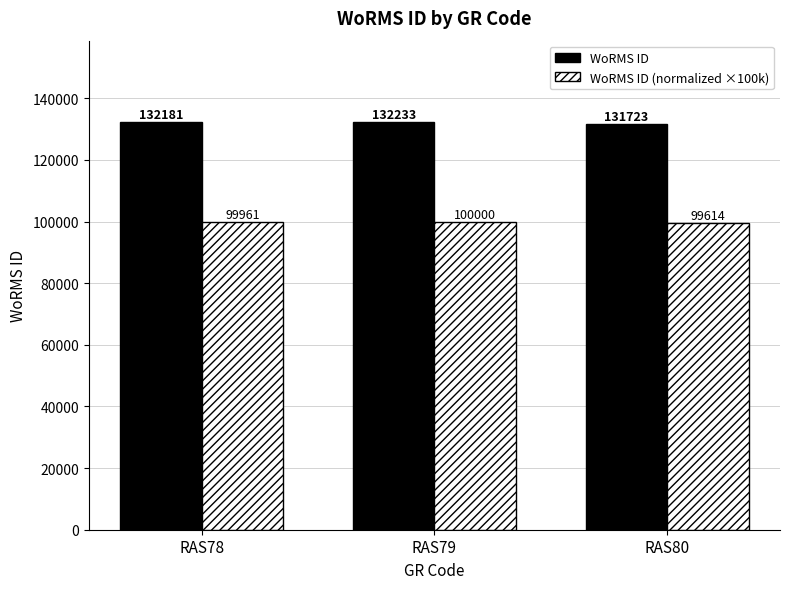

What is the difference between the highest and lowest values at RAS79?

32233.0